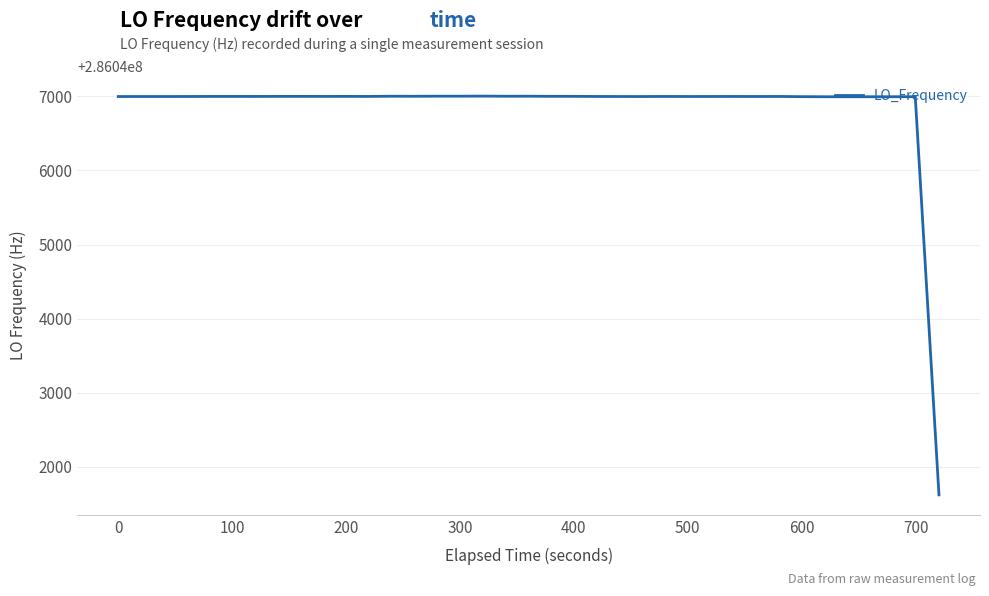

Does the chart display data point markers on the line(s)?

No